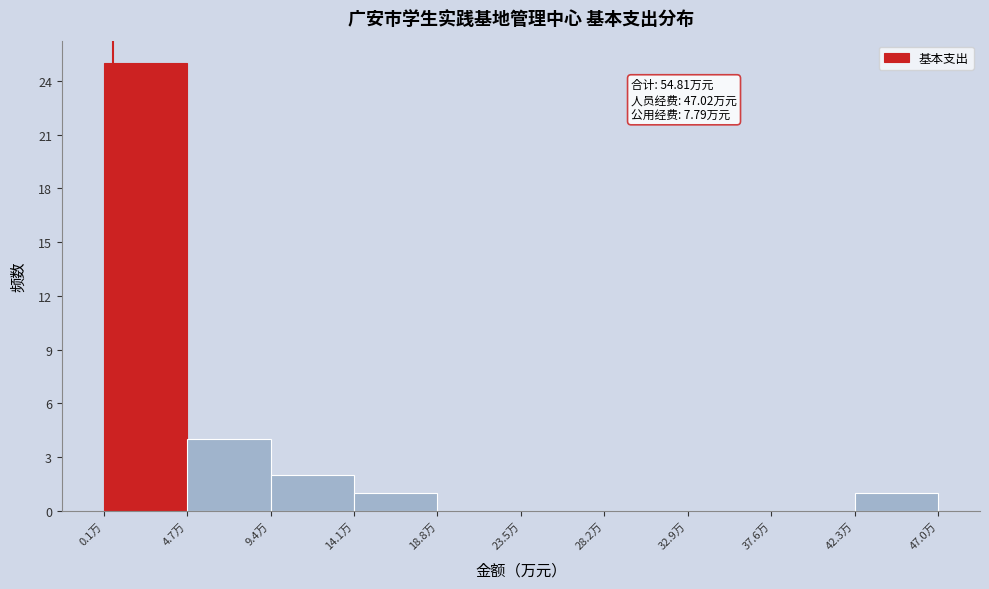

Over which range of the x-axis is the bar tallest?

0.0 to 4.5